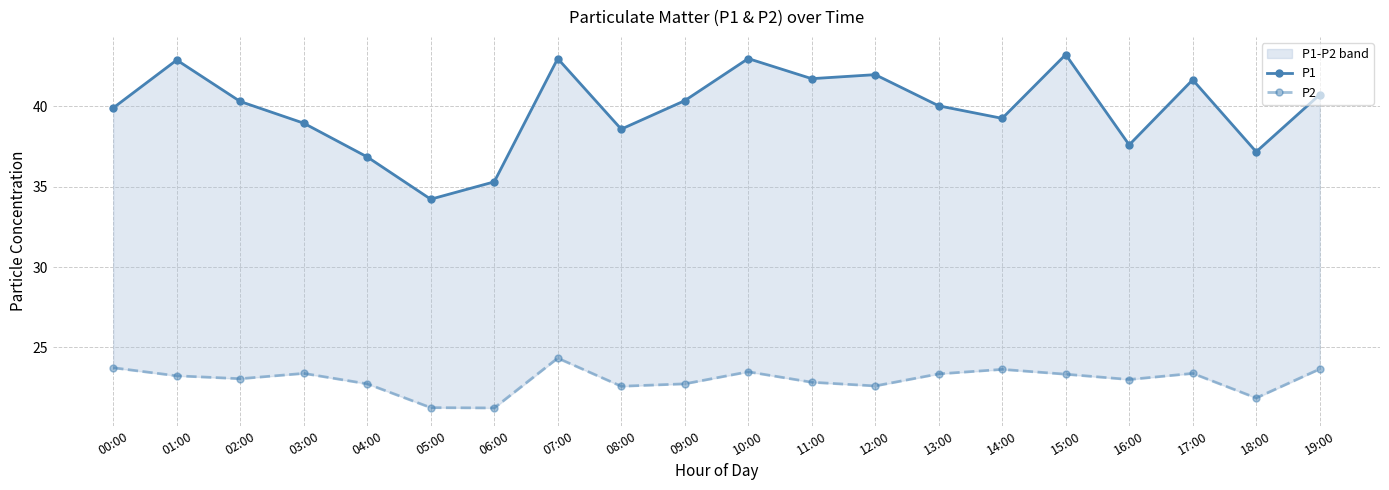

What are all the series names shown in the legend?

P1, P2